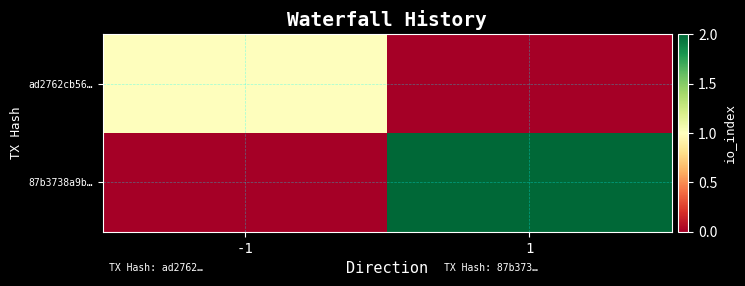

Between 1 and -1, which is larger?

-1